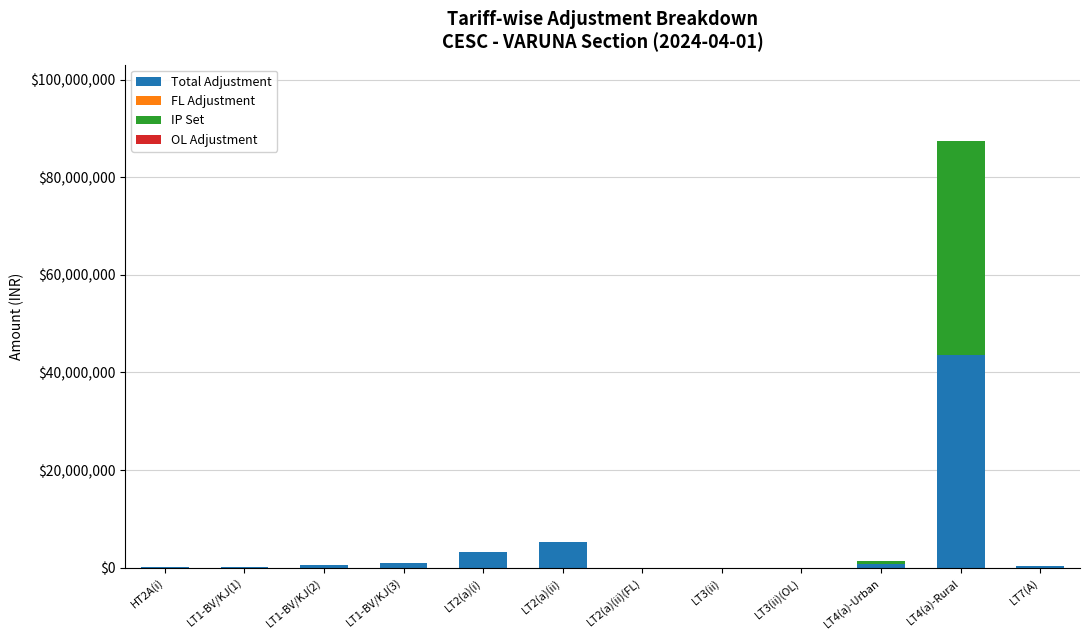

What is the maximum value for Total Adjustment?

43674234.2